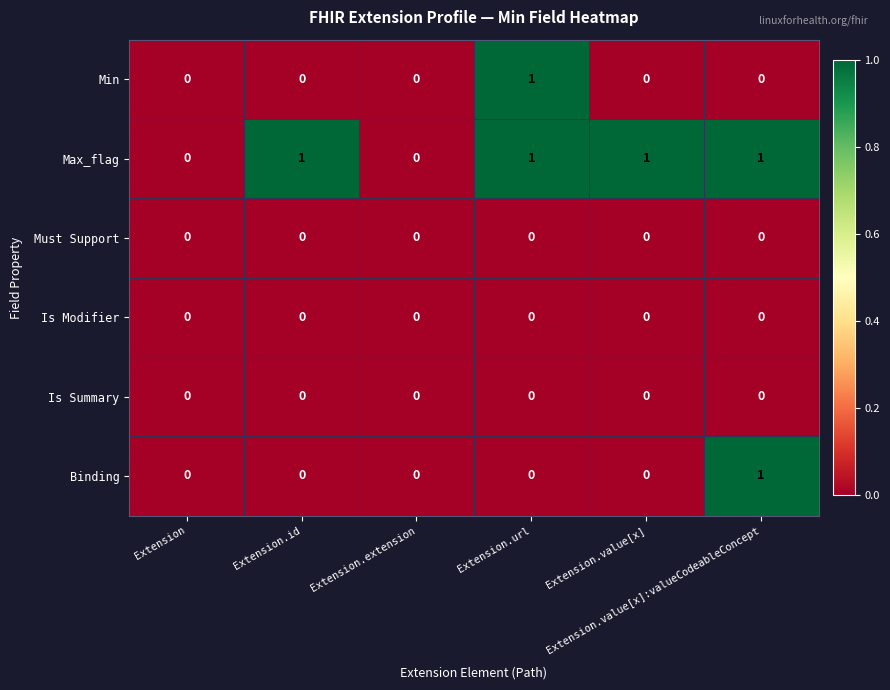

What is the total value across all series at Extension.url?

2